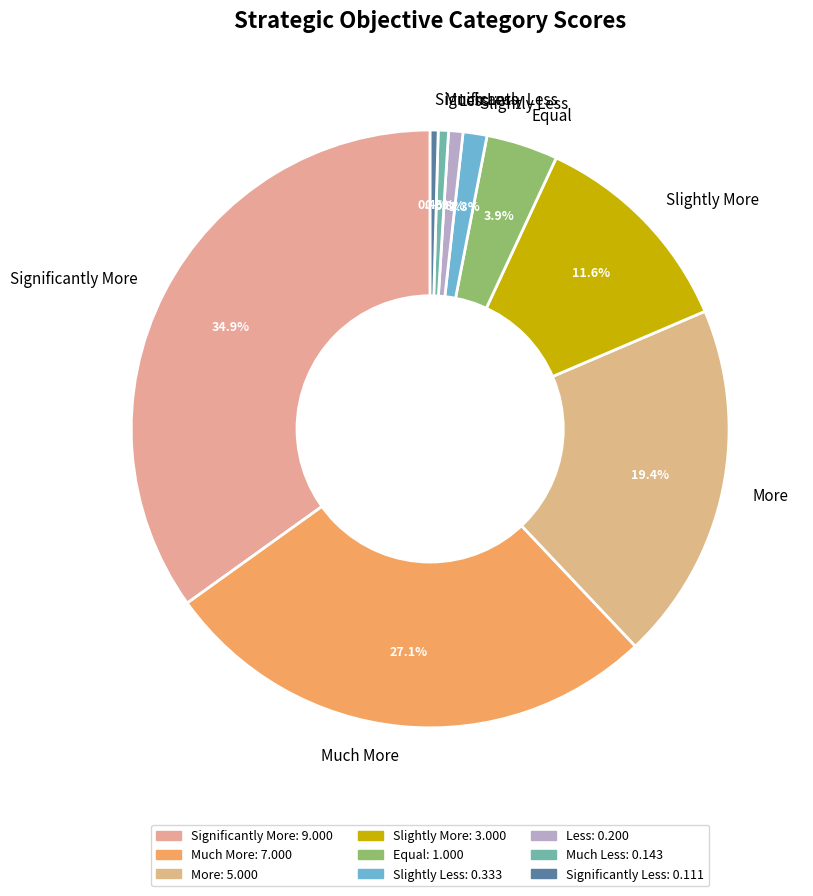

Which has a higher value, Equal or Significantly Less?

Equal